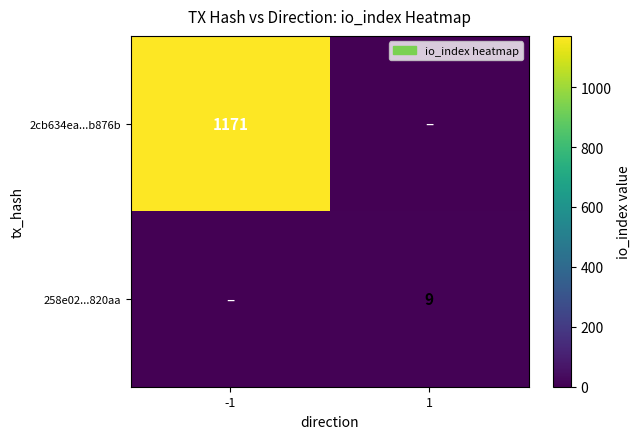

The 258e02...820aa series shows 9 at 1. True or false?

True